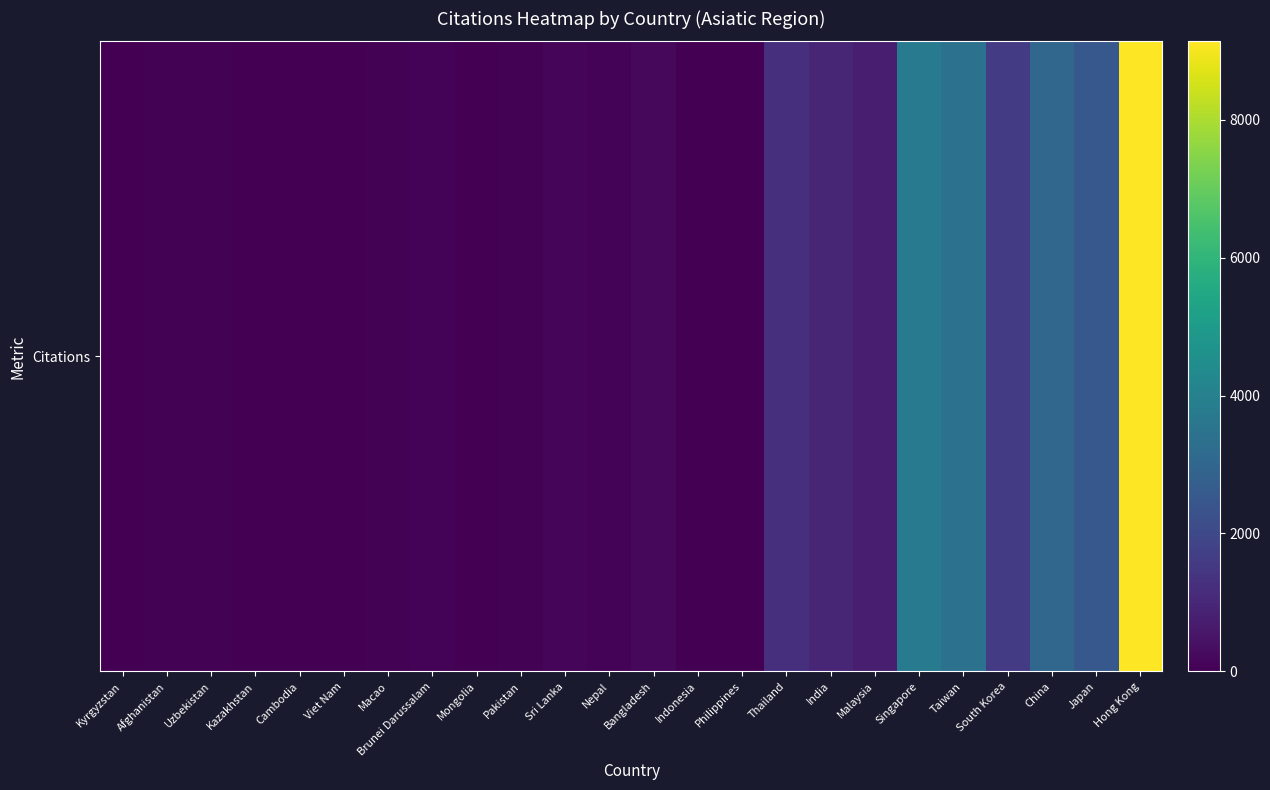

What is the difference between the maximum and minimum values?

9135